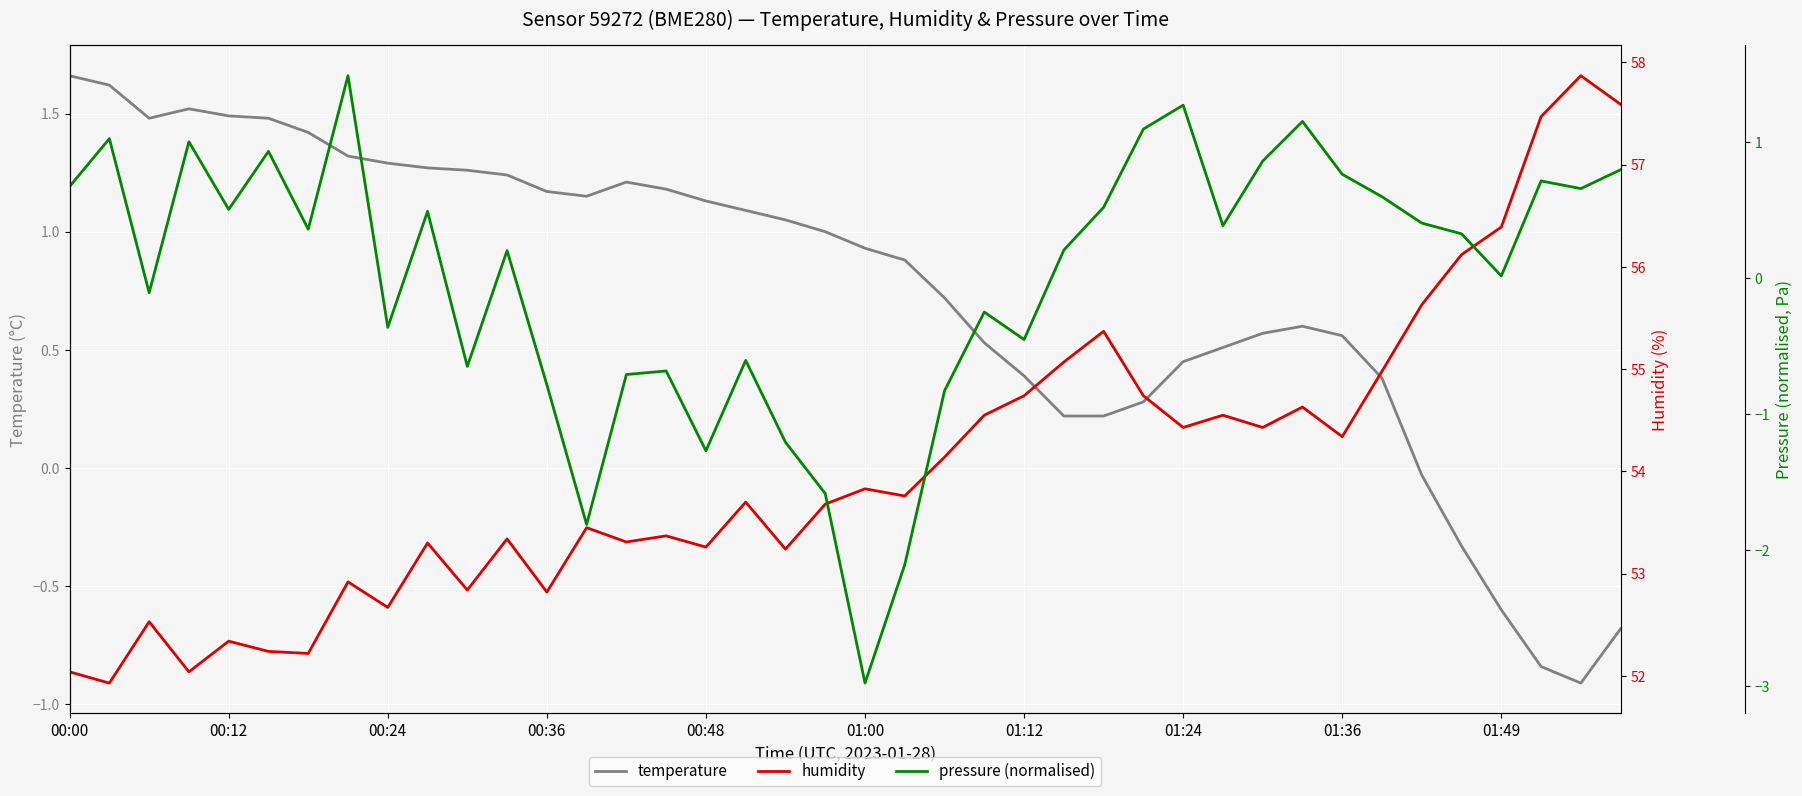

What is the value of the pressure (normalised) point at the 1st from the left?

0.7